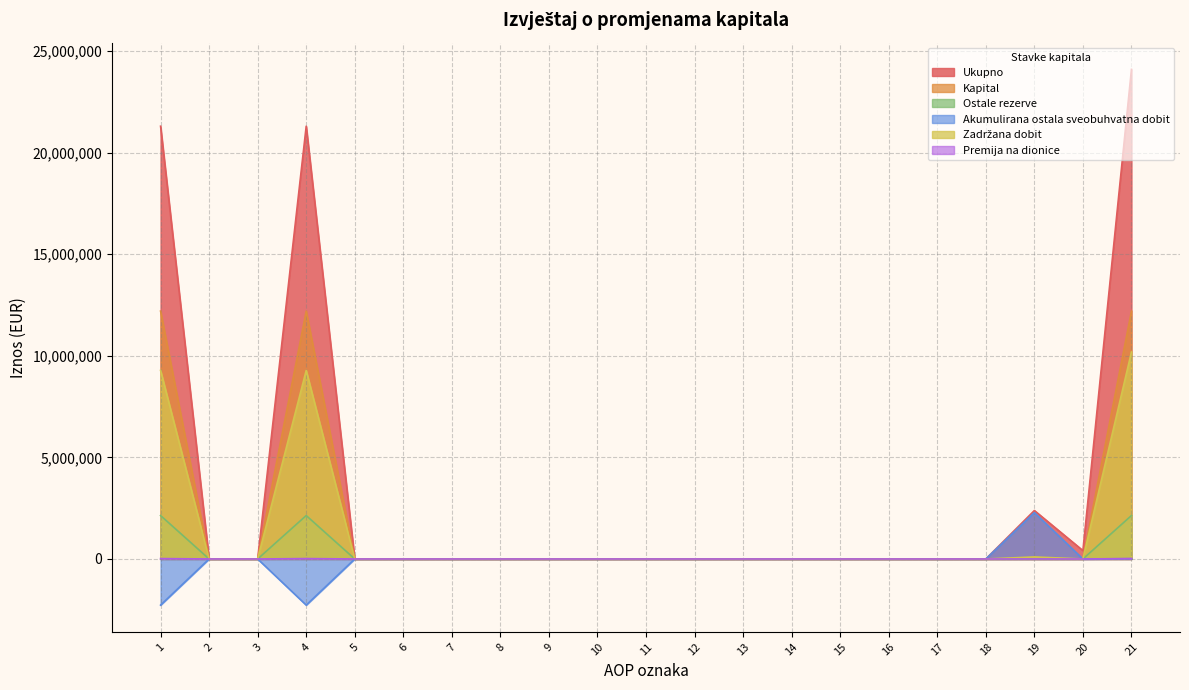

Which series has the widest spread of values?

Ukupno